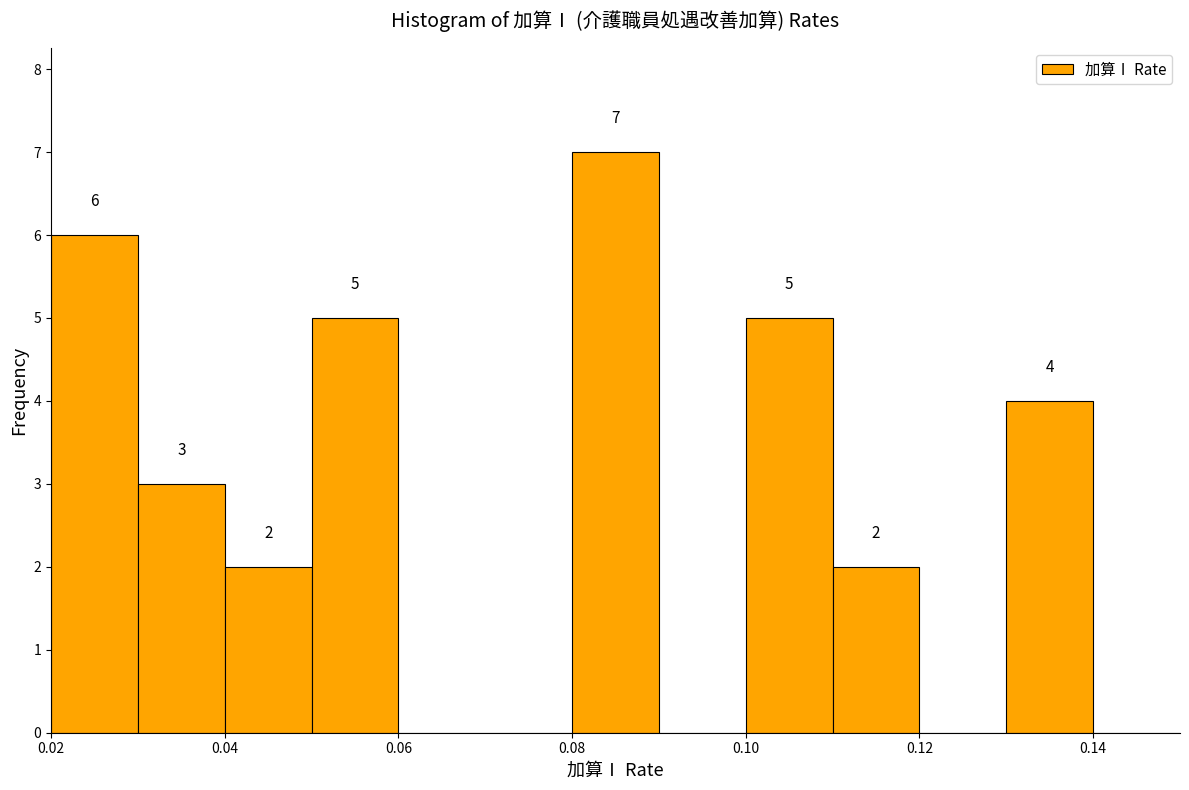

Which range on the x-axis has the tallest bar?

0.08 to 0.09